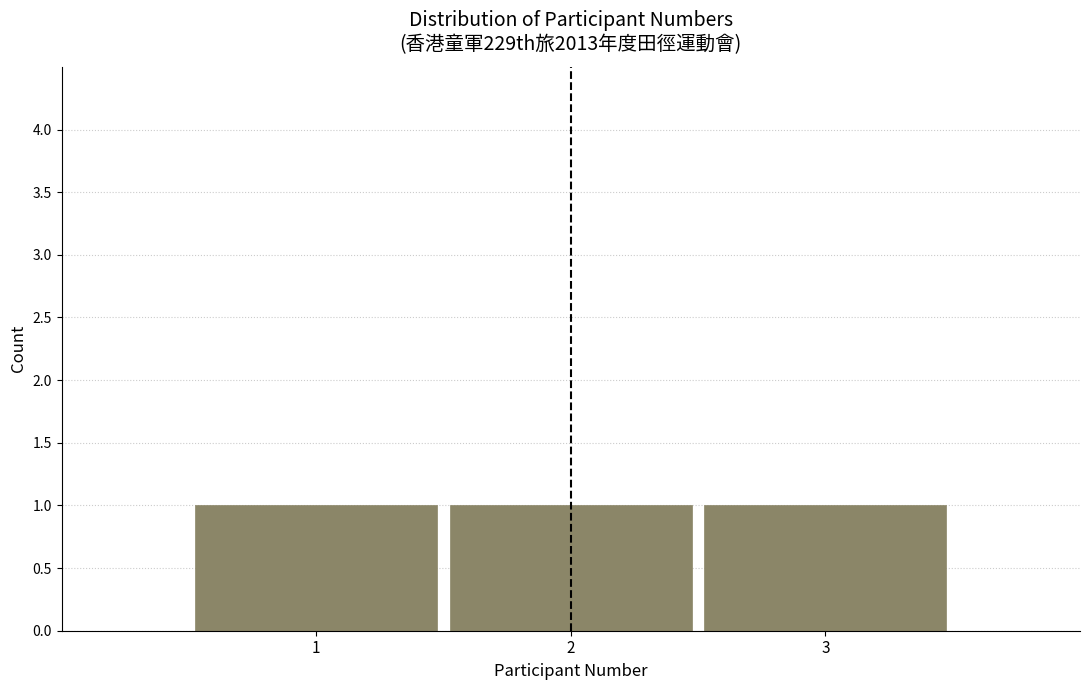

How tall is the bar that spans 0.5 to 1.5 on the x-axis? The values are not printed on the chart, so give them approximately, as read against the axis.

1